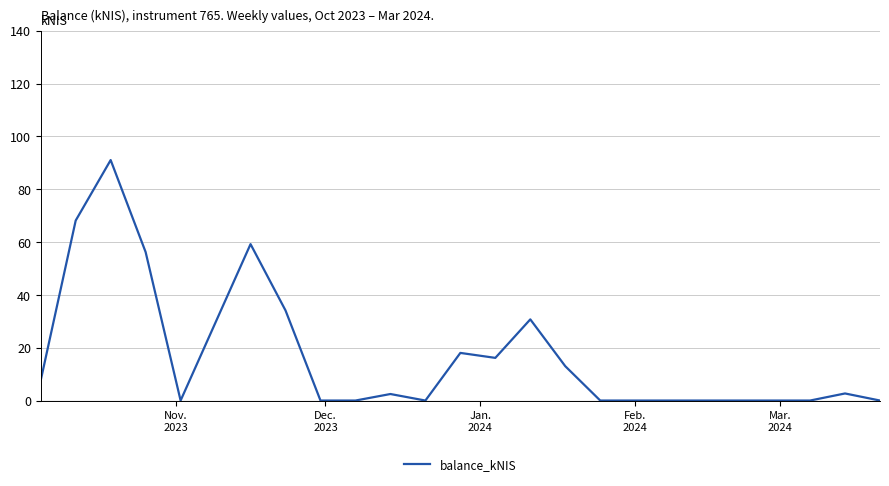

Does the chart display data point markers on the line(s)?

No